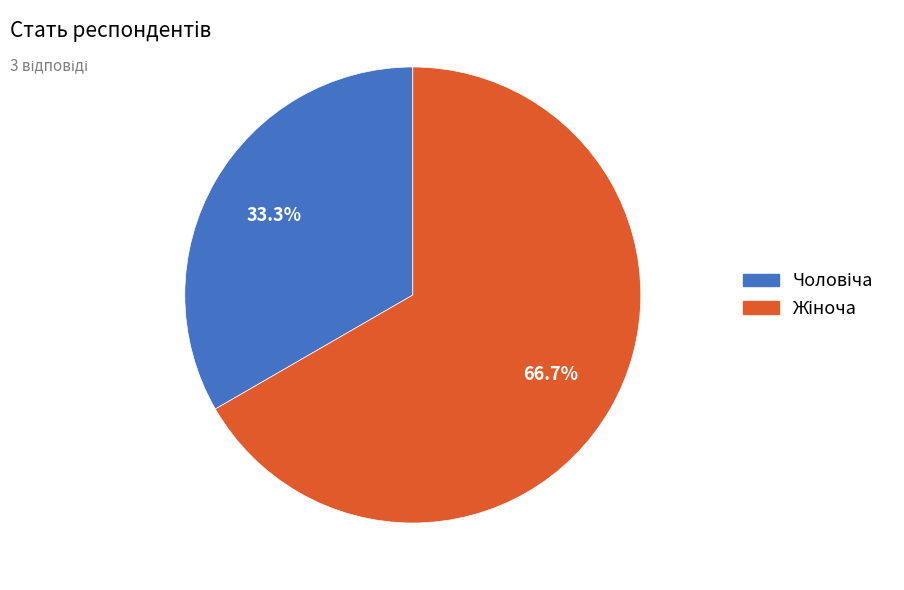

Does any single category account for the majority?

Yes